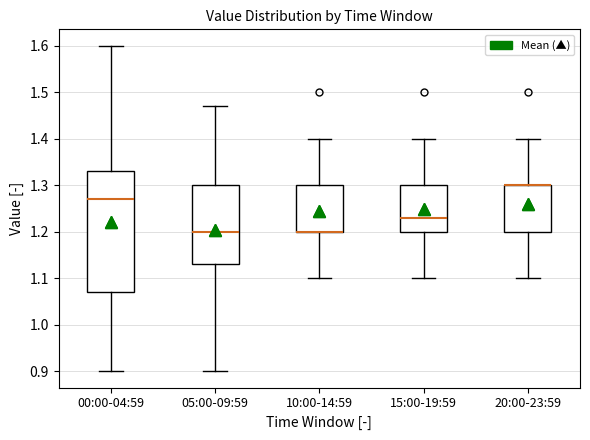

Where does the lower whisker of the box for 10:00-14:59 end on the y-axis? The values are not printed on the chart, so give them approximately, as read against the axis.

1.10